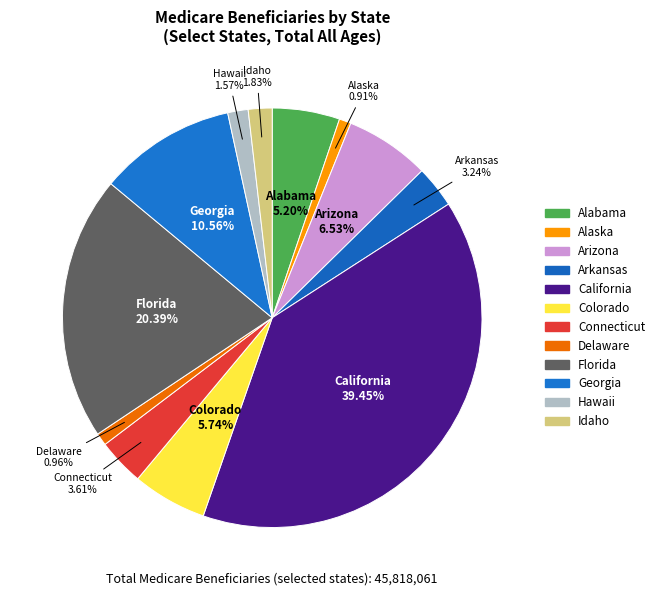

How many slices are in this pie chart?

12